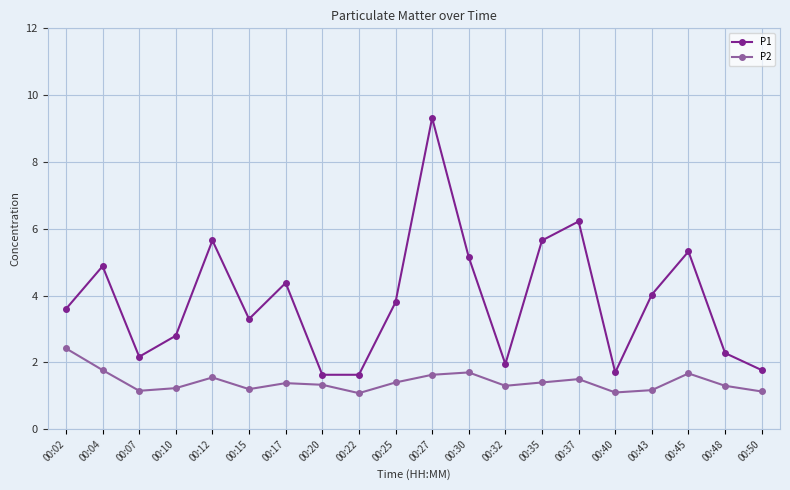

What is the difference between the second highest and minimum values in the P2 series?

0.7